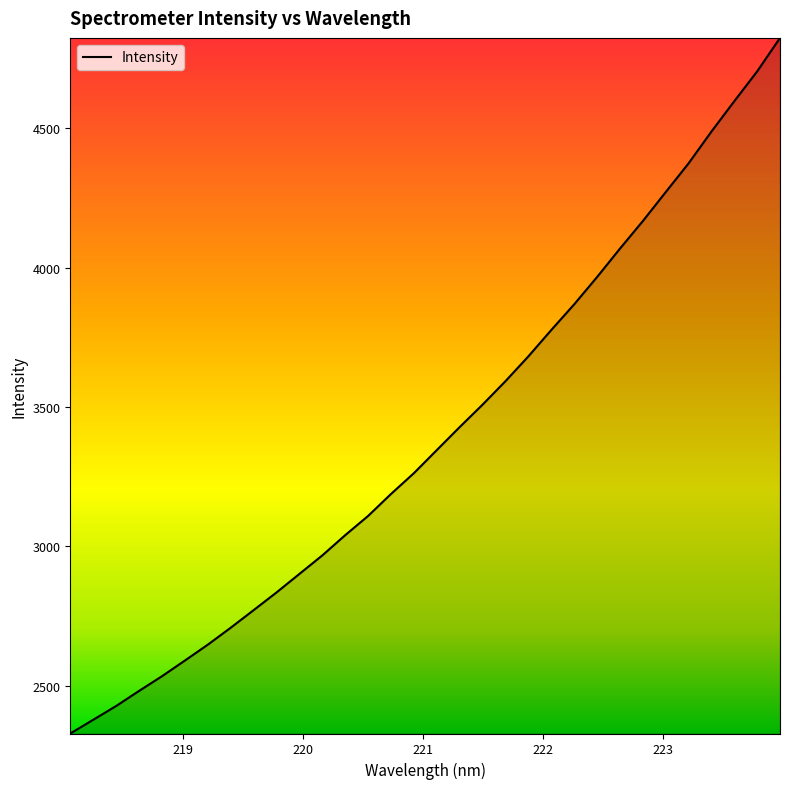

What is the minimum value shown in the chart?

2329.1